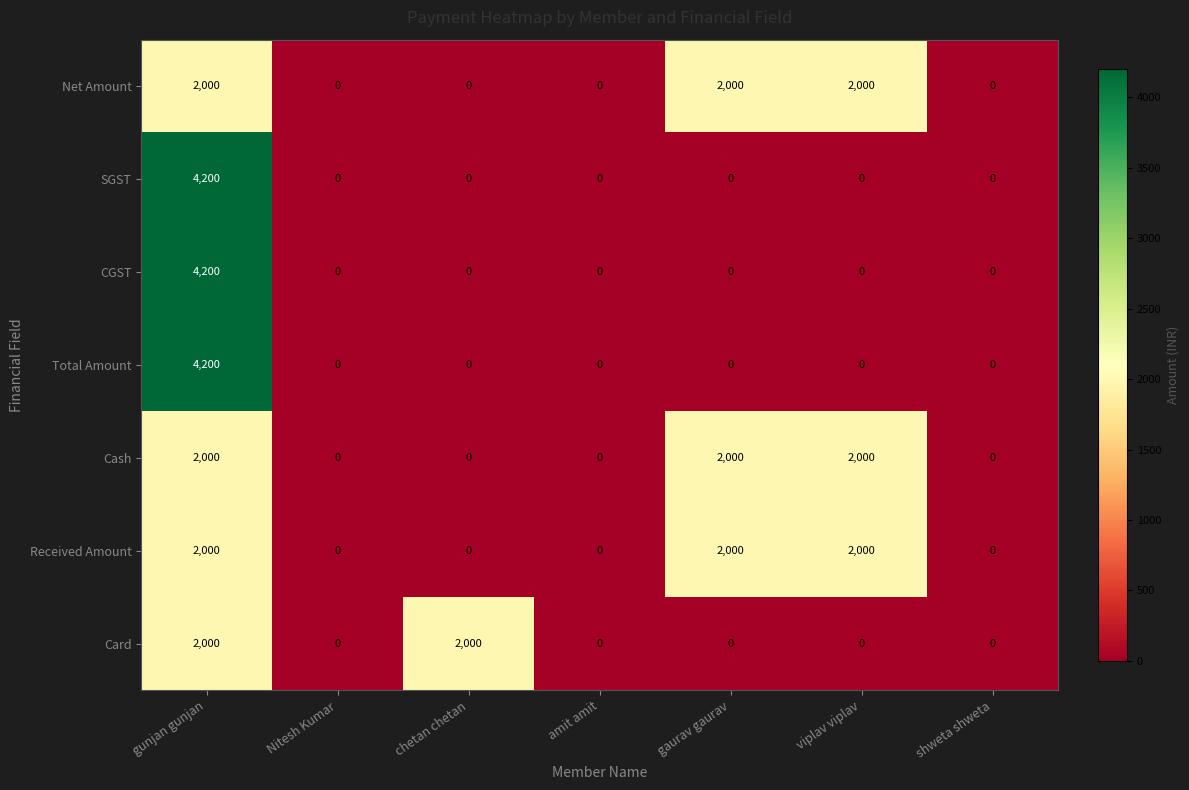

Is it true that Cash equals 3121 at viplav viplav?

False